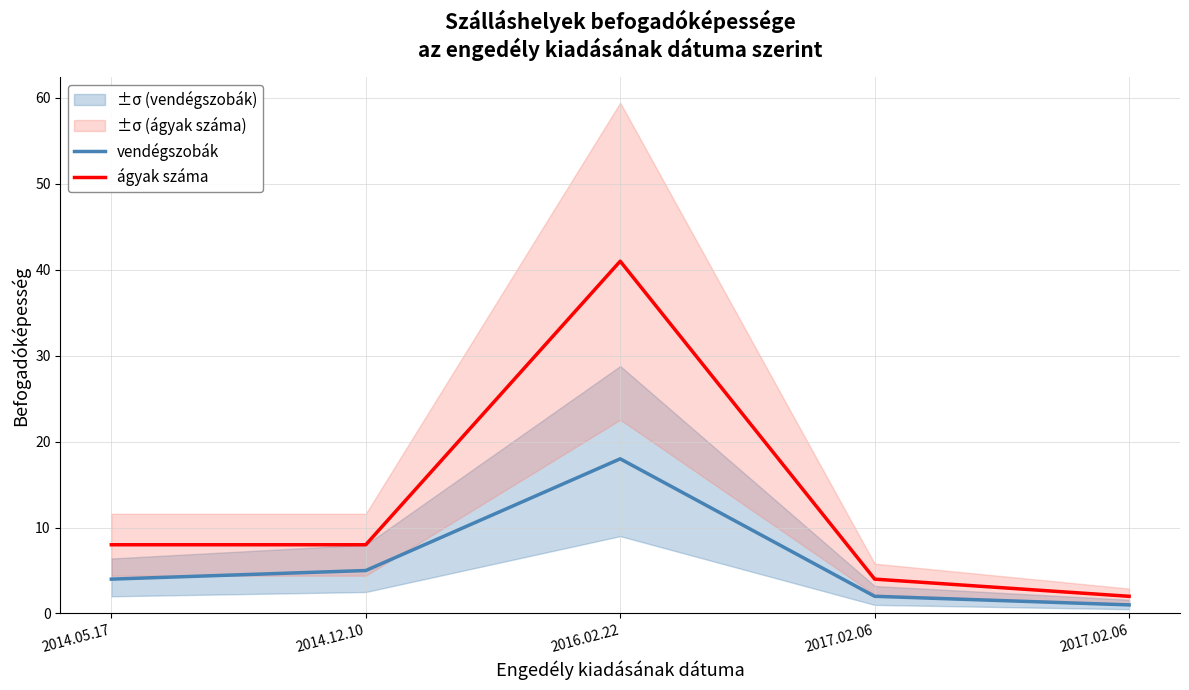

The value of ágyak száma at 2016.02.22 is 41. True or false?

True